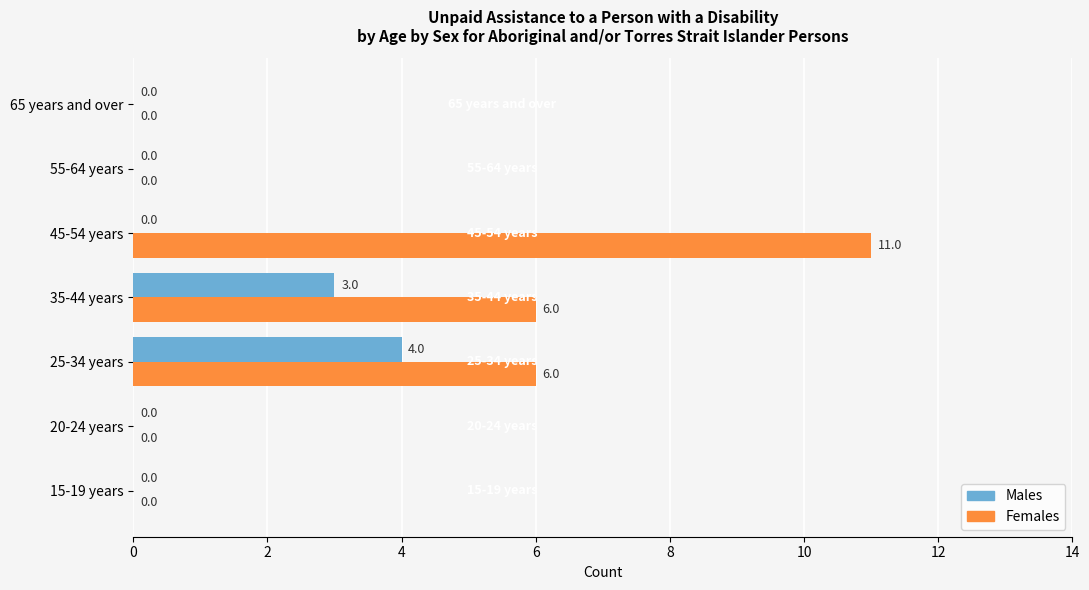

What are all the series names shown in the legend?

Males, Females